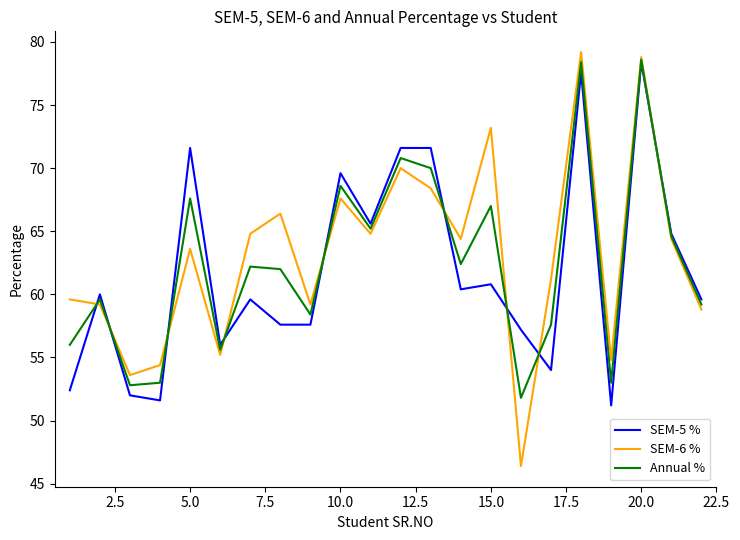

Which series has the widest spread of values?

SEM-6 %